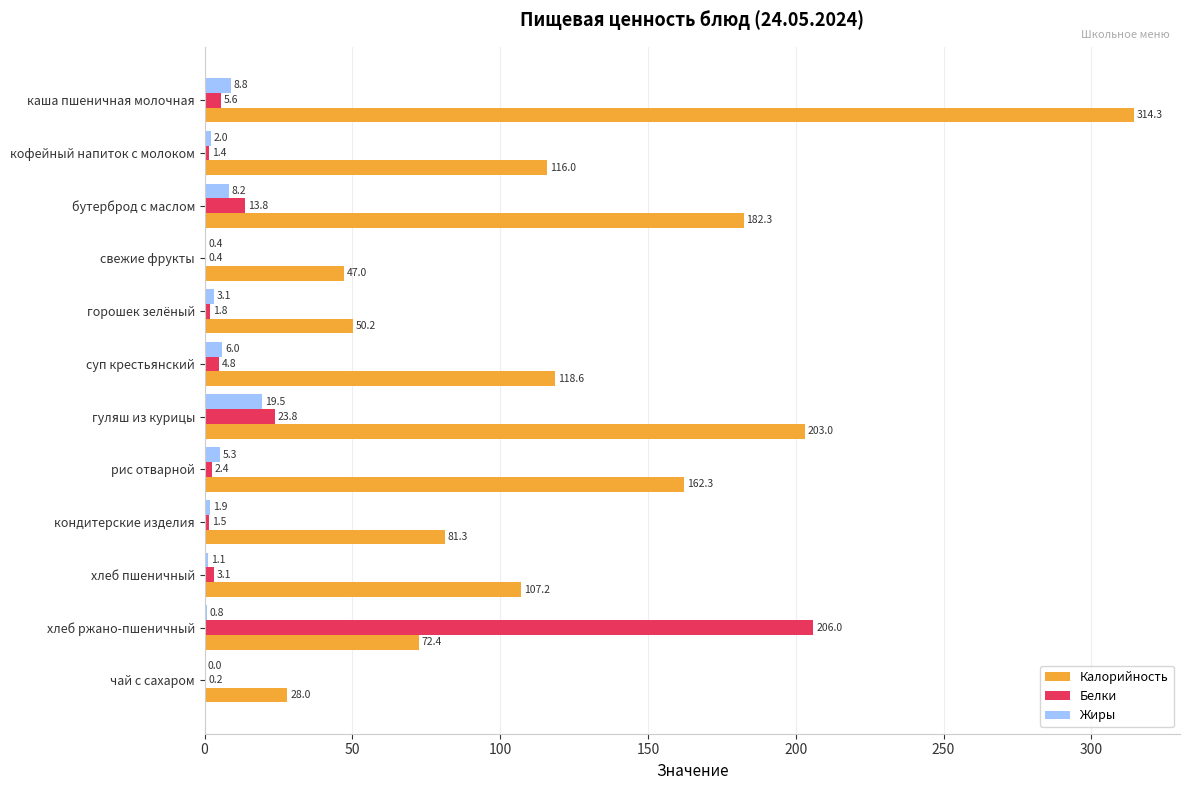

Between рис отварной and чай с сахаром, which series saw the biggest shift?

Калорийность